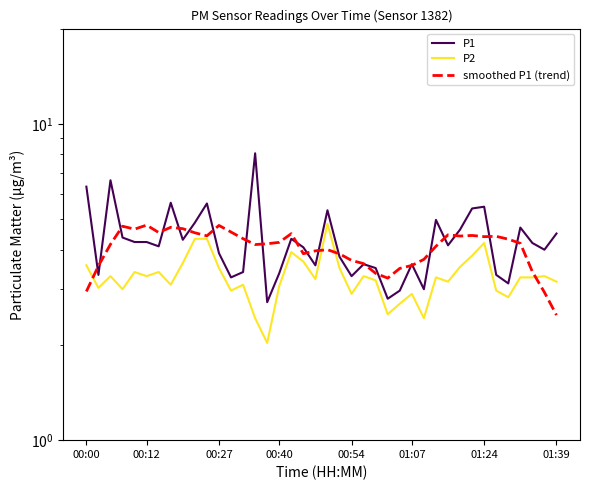

What is the approximate value of P1 at 15?

2.7